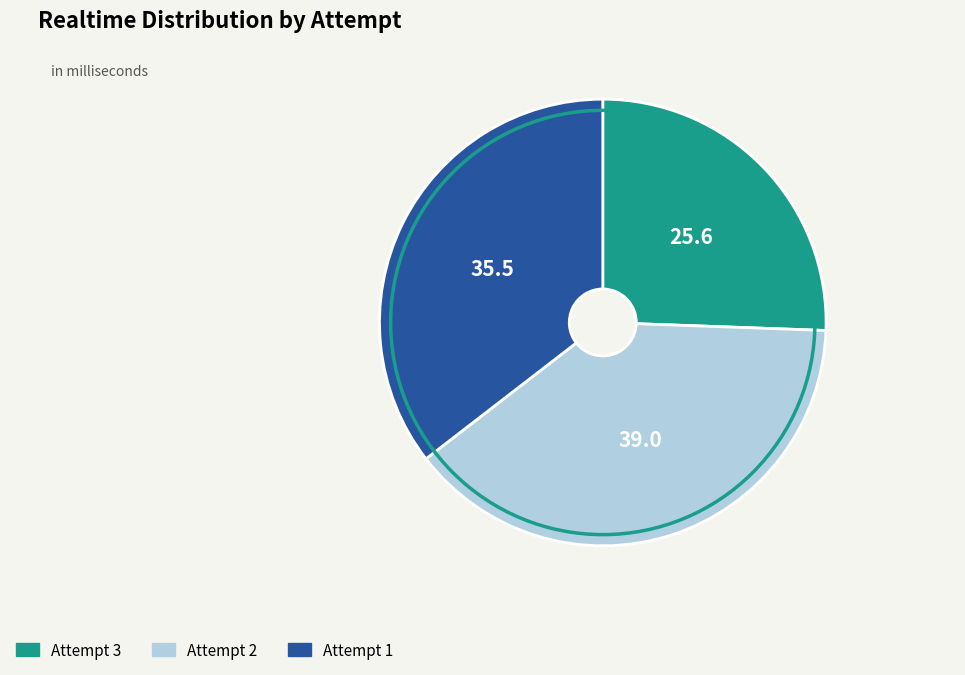

True or false: Attempt 2 accounts for 39% of the total.

True